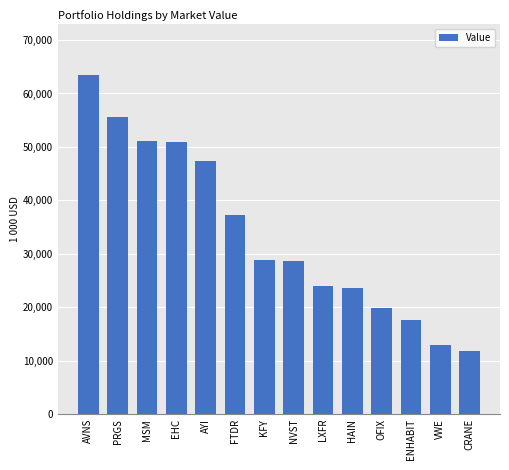

Between NVST and LXFR, which is larger?

NVST